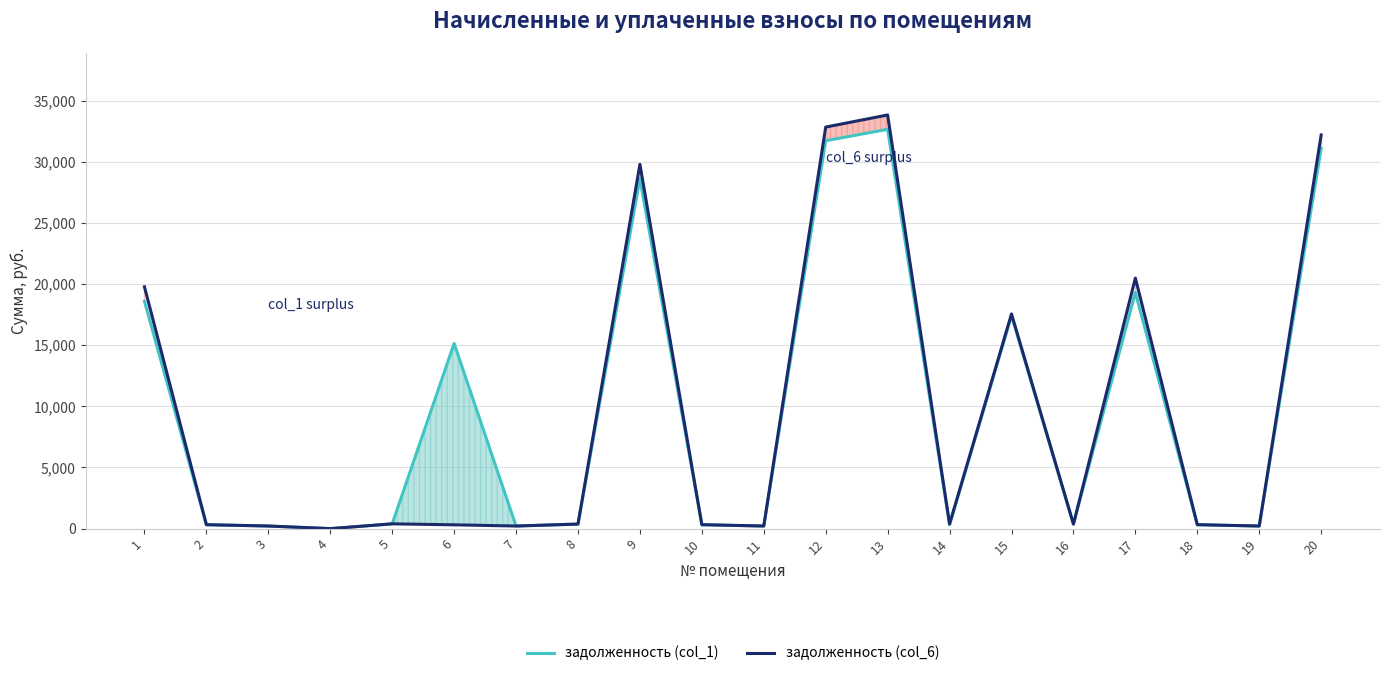

How many lines are shown in the chart?

2